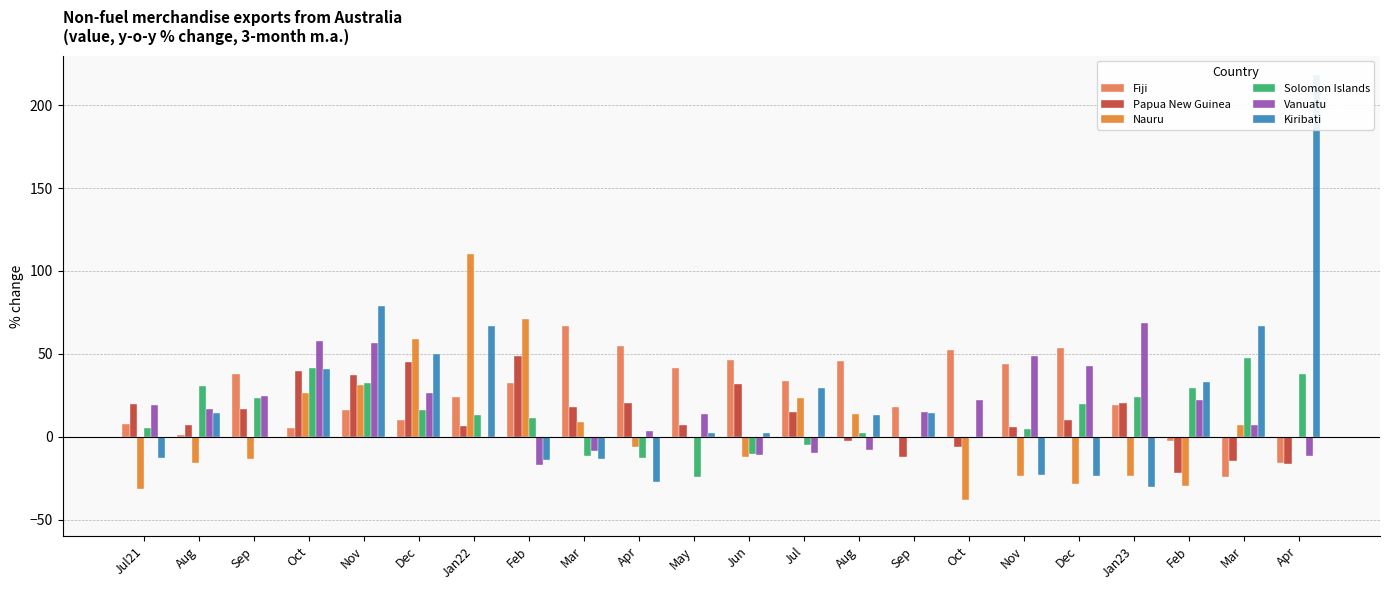

How many values in Kiribati are above zero?

14